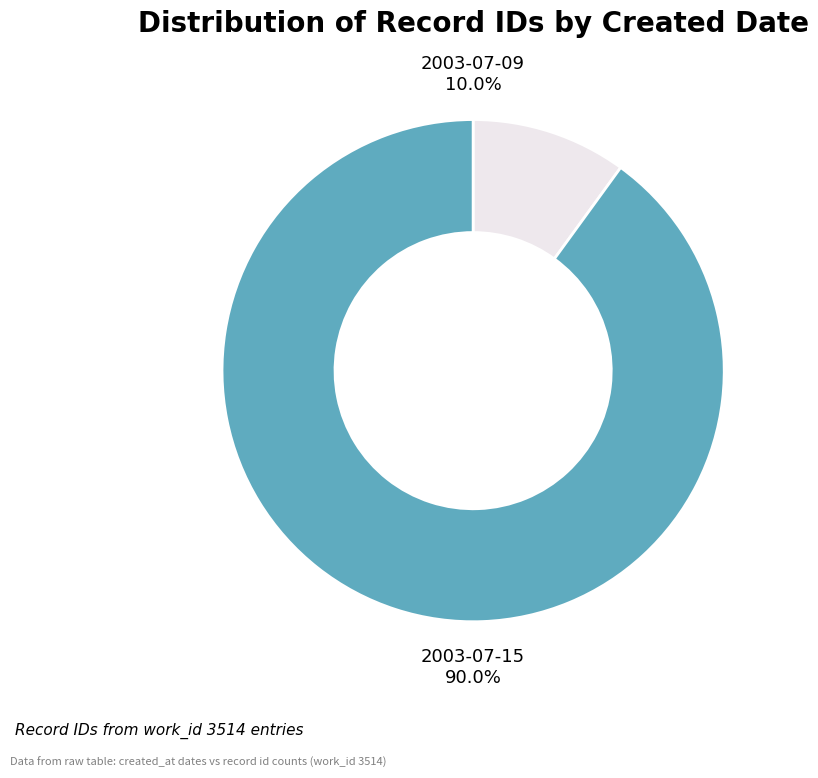

Does 2003-07-15 account for over 50% of the chart?

Yes